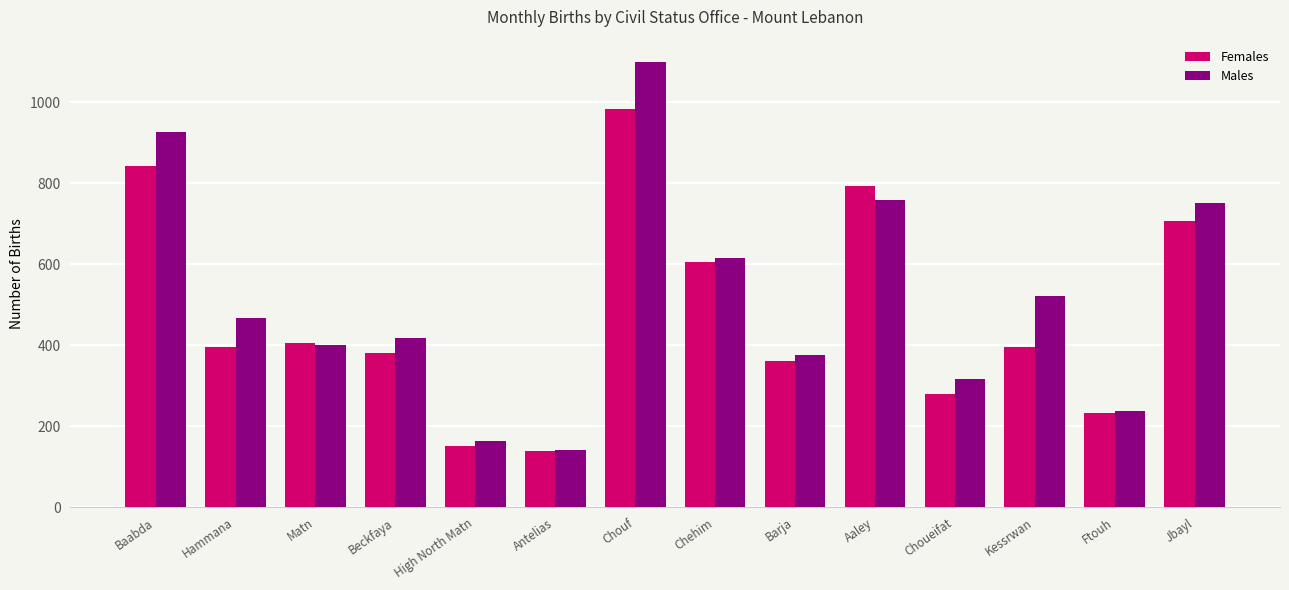

What is the difference between the Males values at Chehim and Baabda?

313